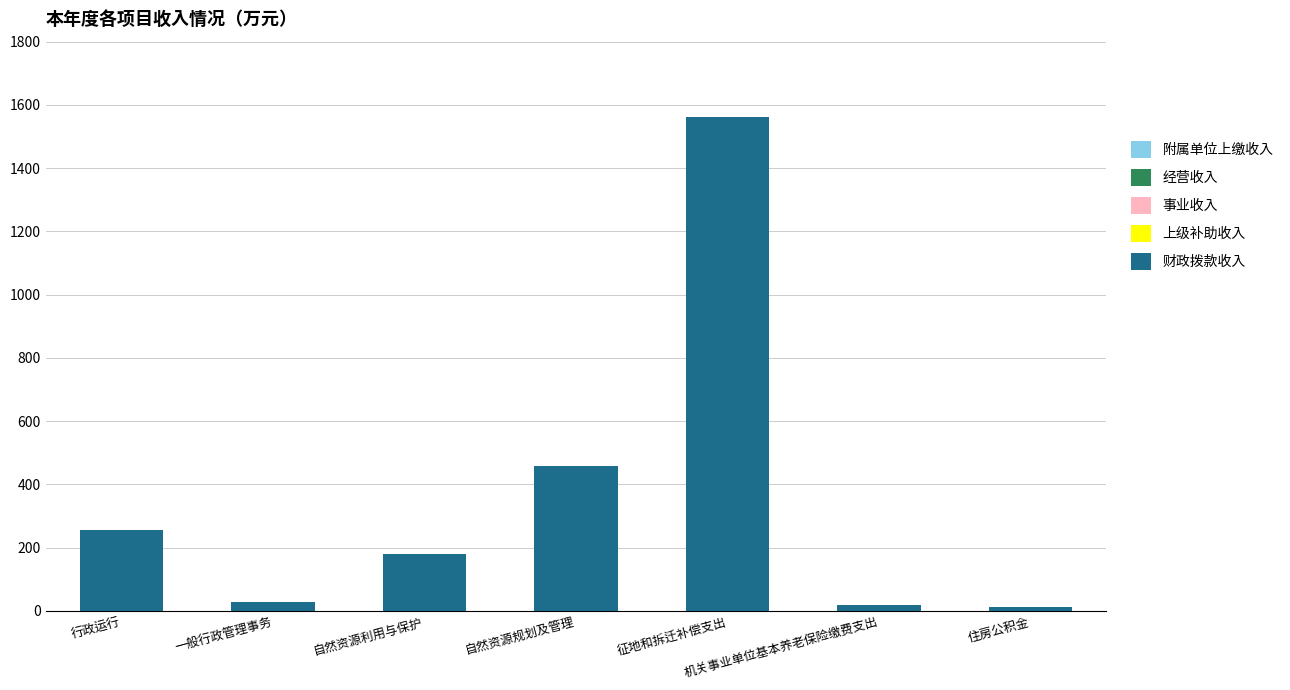

Is it true that the value at 征地和拆迁补偿支出 is 1562.9?

True